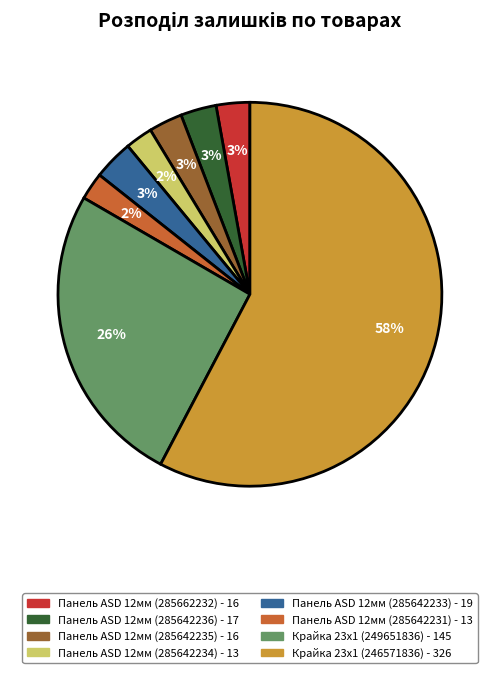

To the nearest percent, what is the average slice percentage?

12%